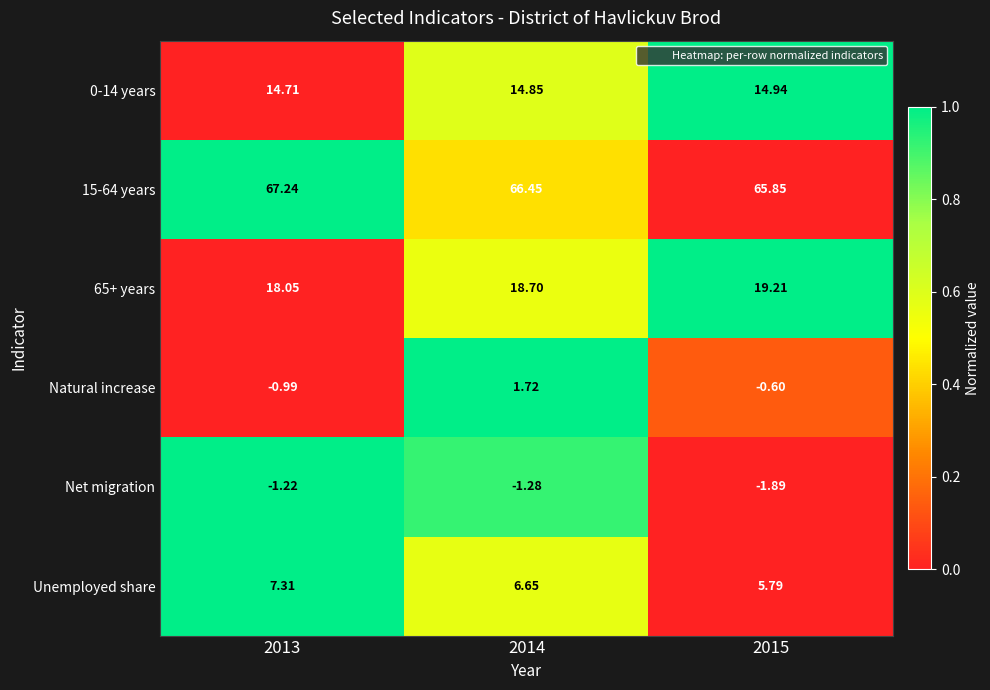

Is the value of 15-64 years at 2014 greater than the value of 0-14 years at 2013?

Yes